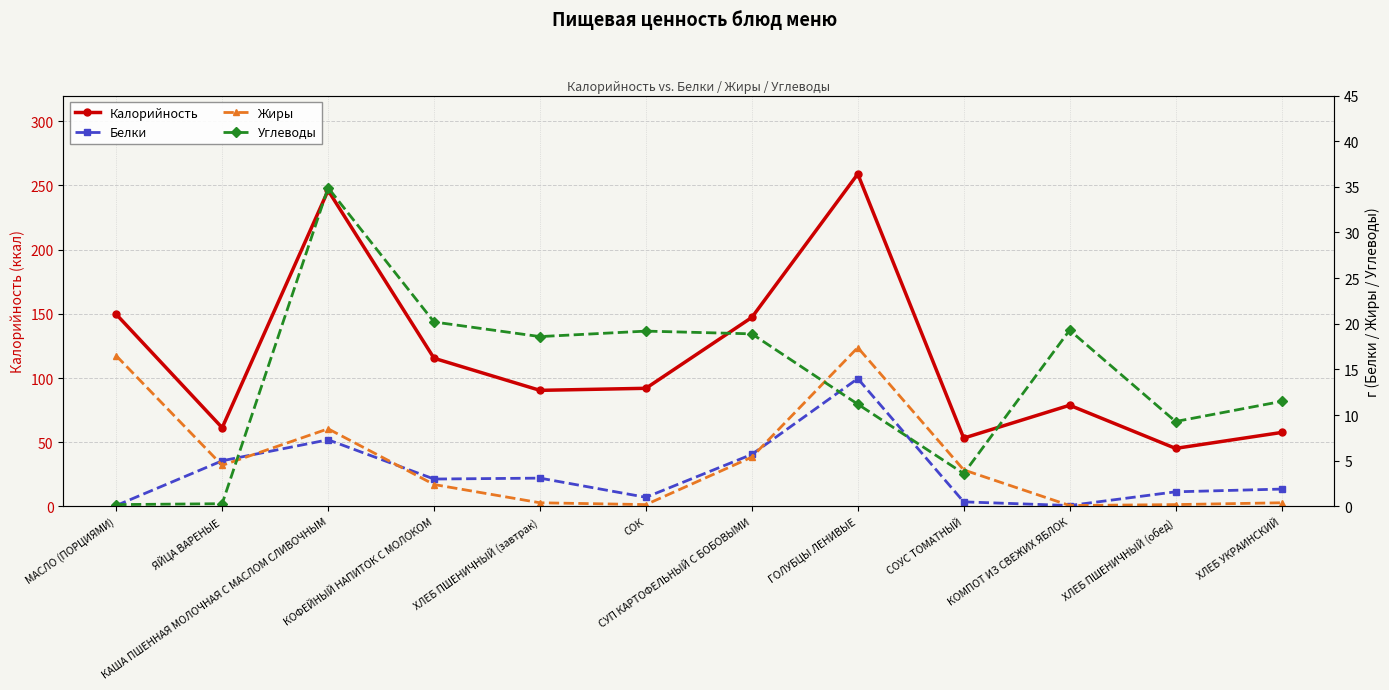

True or false: Белки and Калорийность cross at least once.

False